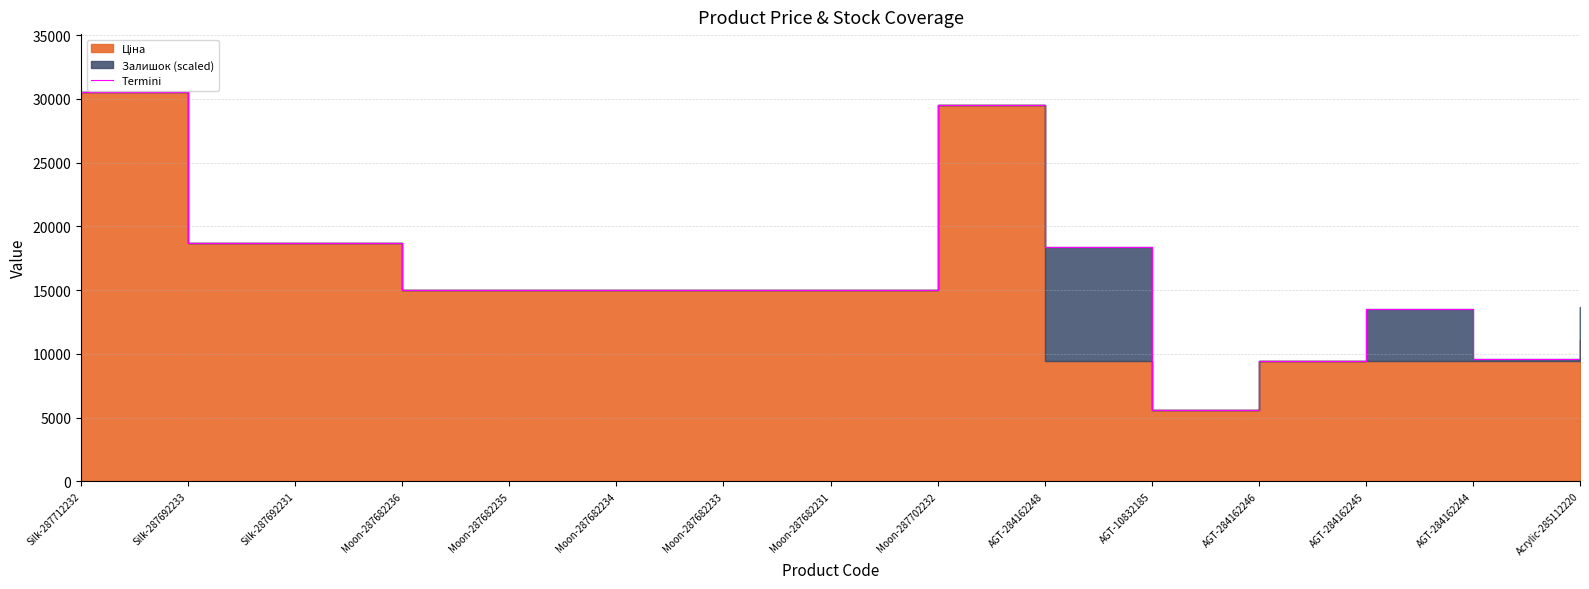

Reading left to right, what are all the values shown in this chart?

30512.3	18671.5	18671.5	15019.2	15019.2	15019.2	15019.2	15019.2	29548.9	18418.0	5636.0	9416.9	13536.0	9569.4	13707.1